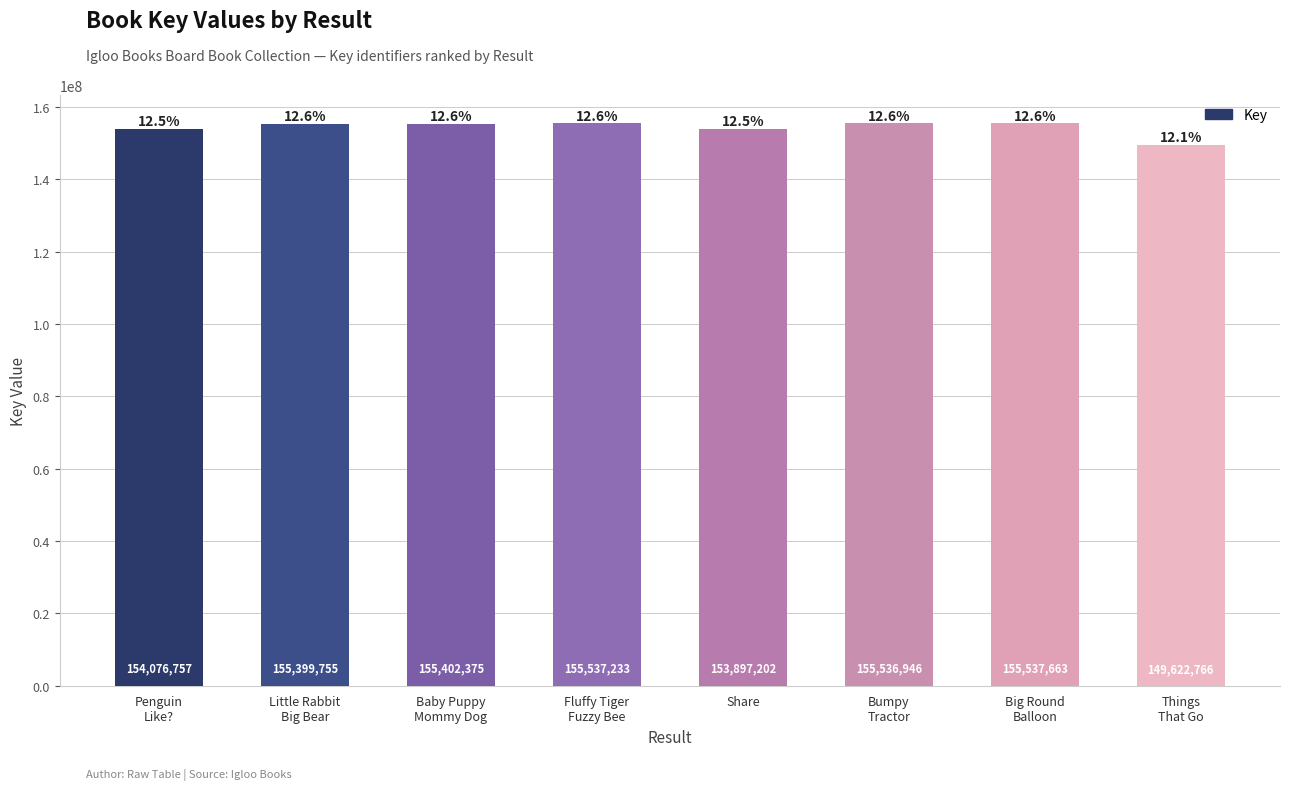

What is the value of the 4th bar from the left?

155537233